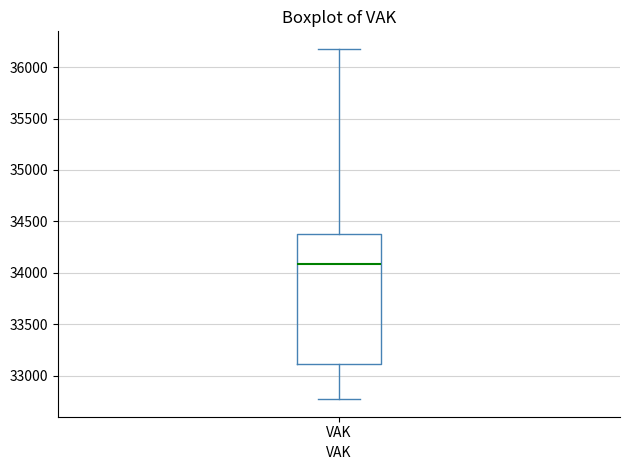

Read this box plot against the y-axis: the position of the median line, the range covered by the box, and the ends of both whiskers. The values are not printed on the chart, so give them approximately, as read against the axis.

median 34100, box 33100 to 34350, whiskers 32750 to 36200